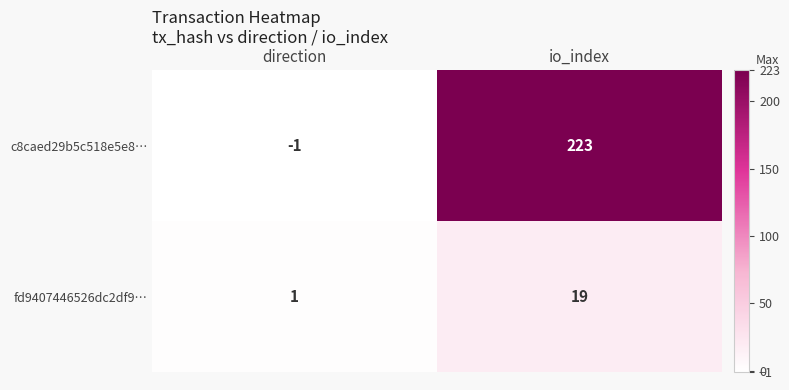

Between direction and io_index, which series saw the biggest shift?

c8caed29b5c518e5e8…